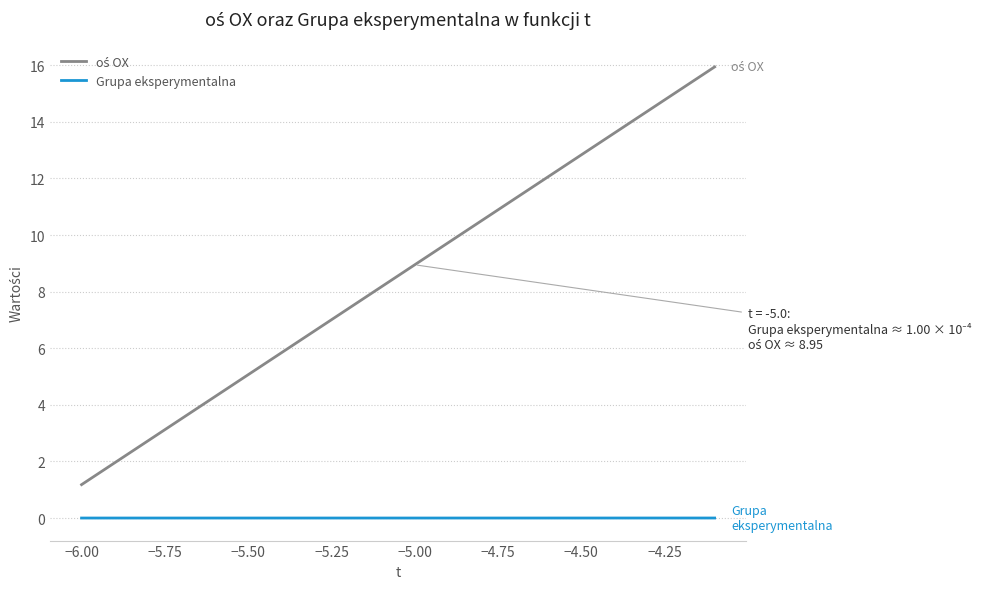

Does the chart display data point markers on the line(s)?

No